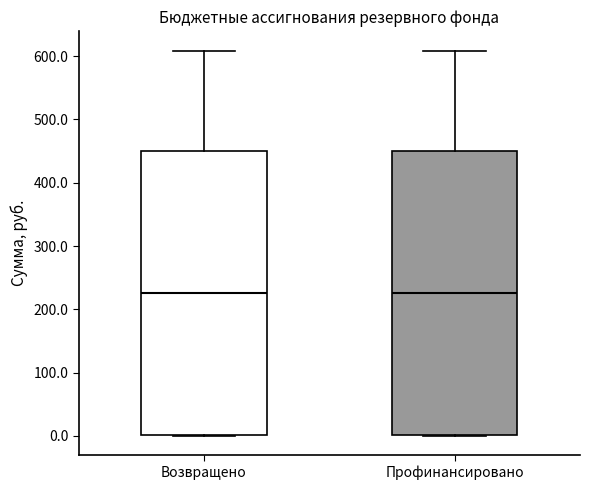

Reading left to right, transcribe this box plot: for each box, give where its median line is, the range the box spans, and where its two whiskers end, as read against the y-axis. The values are not printed on the chart, so give them approximately, as read against the axis.

Возвращено: median 230, box 0 to 450, whiskers 0 to 610
Профинансировано: median 230, box 0 to 450, whiskers 0 to 610